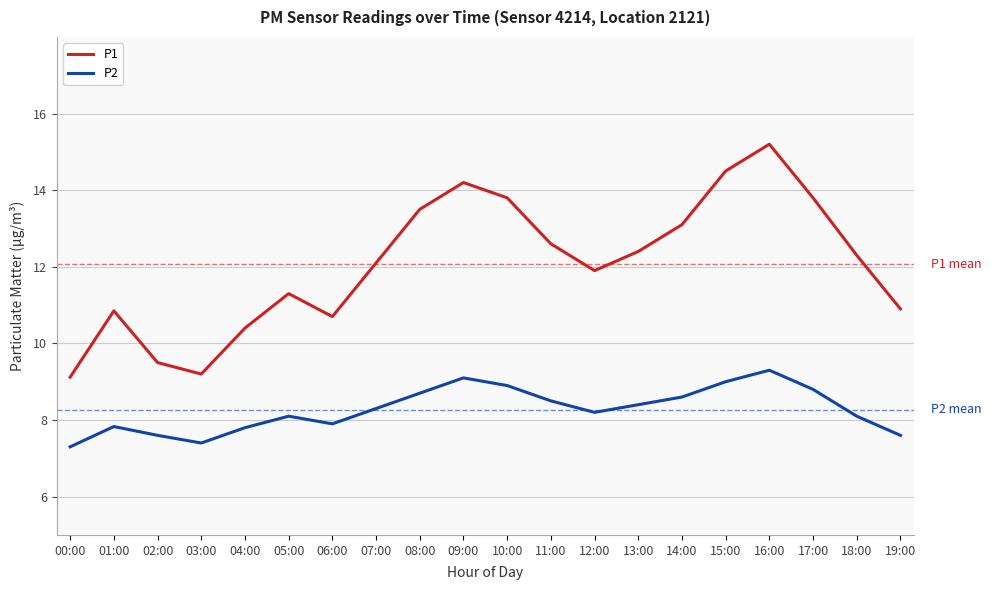

What is the maximum value shown in the chart?

15.2